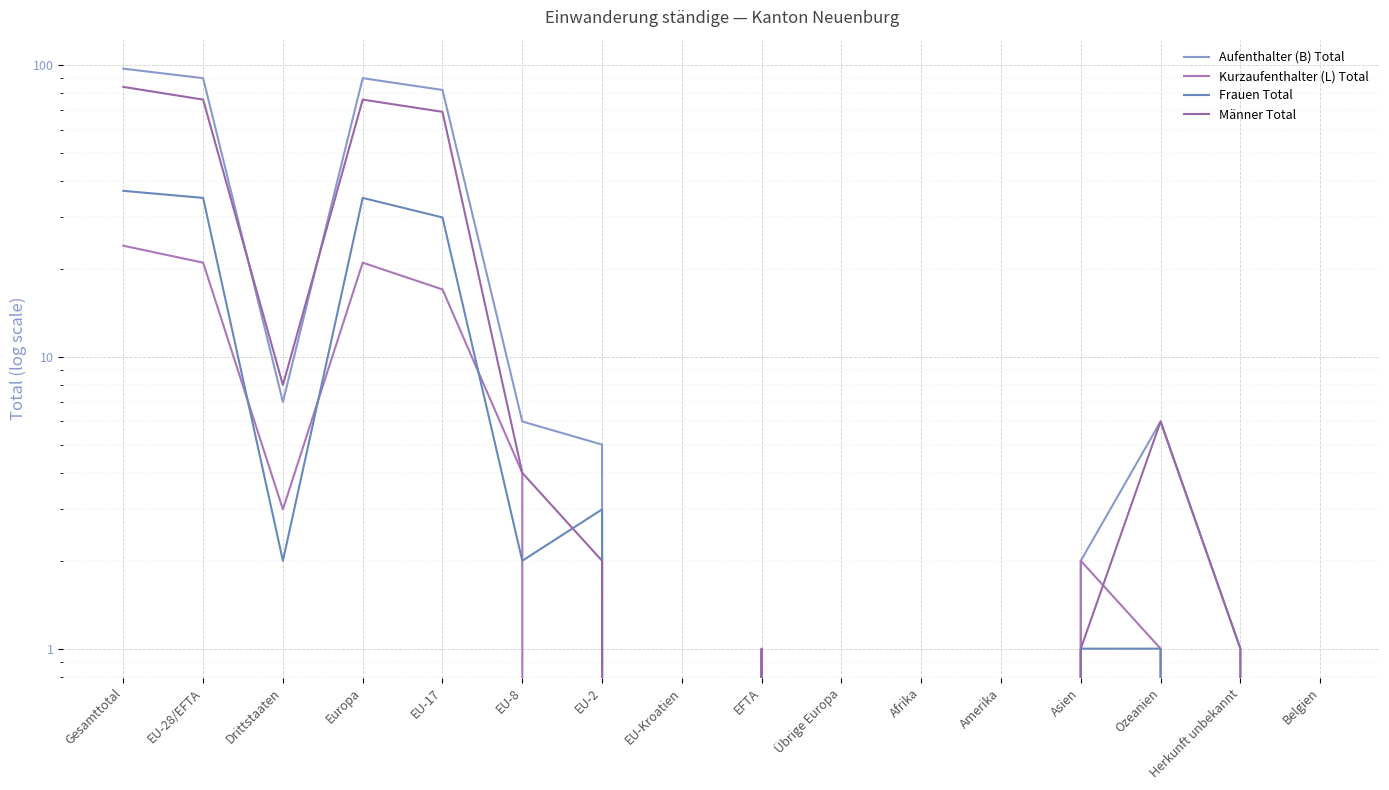

What is the label of the 15th point from the left?

Herkunft unbekannt